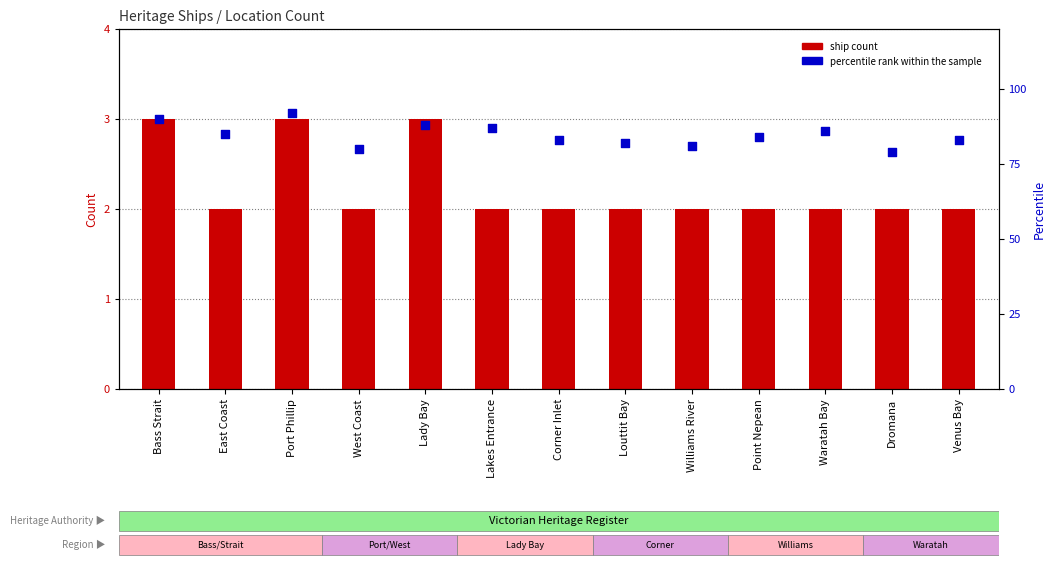

What is the total value across all series at Corner Inlet?

85